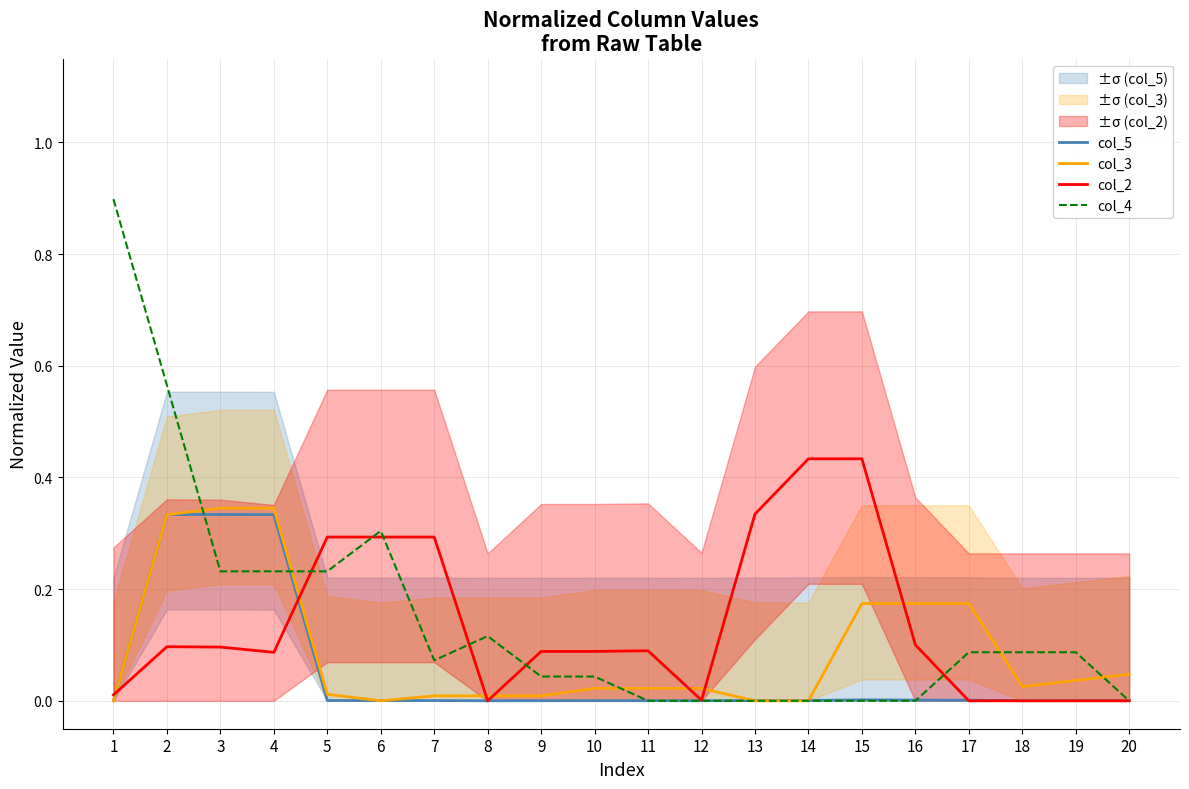

List the labels in order of col_2 value, largest first.

14, 15, 13, 5, 6, 7, 16, 2, 3, 11, 9, 10, 4, 1, 12, 17, 18, 19, 20, 8